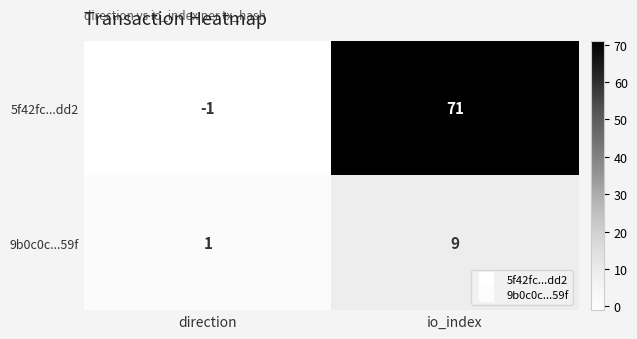

Reading left to right, transcribe all the data shown in this chart.

5f42fc...dd2: direction=-1	io_index=71
9b0c0c...59f: direction=1	io_index=9